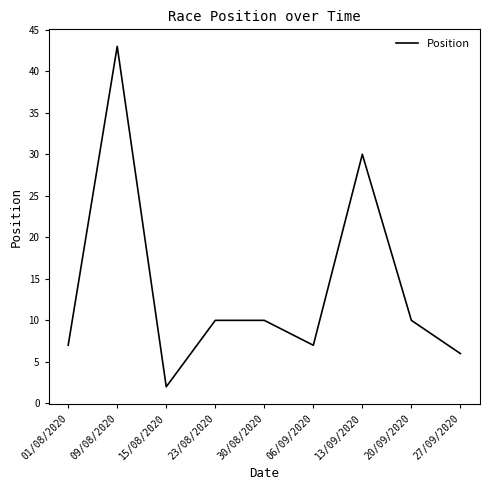

What position from the right is 20/09/2020?

2